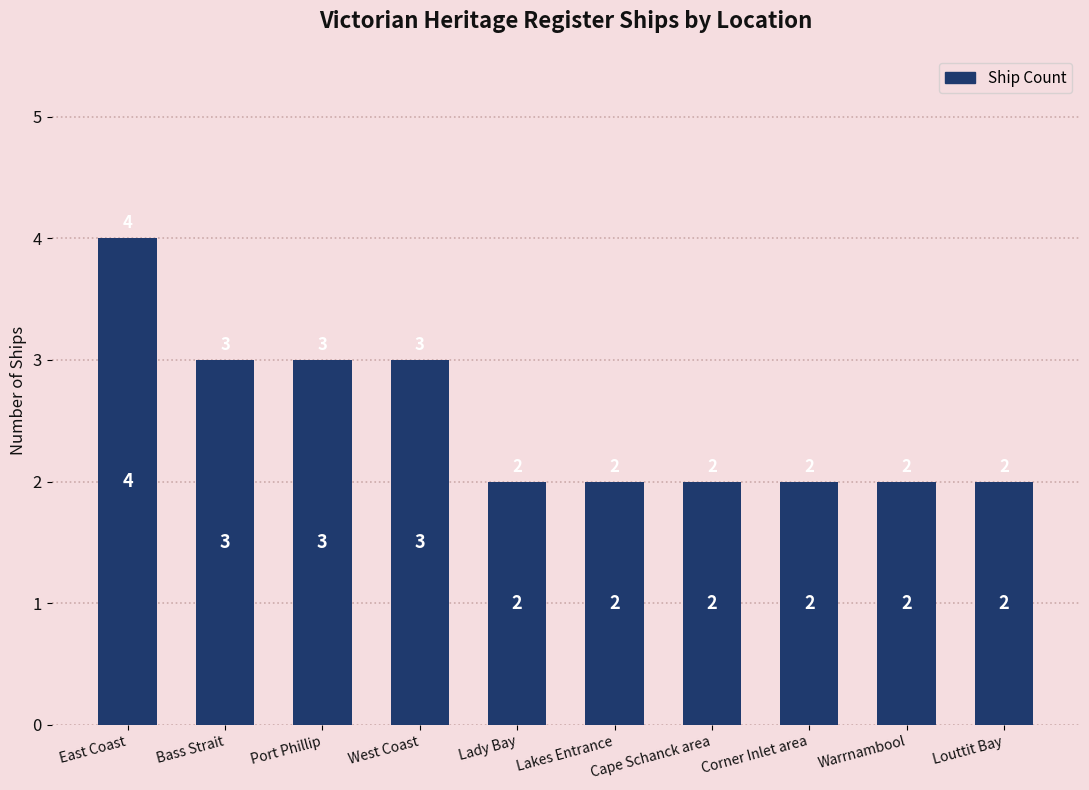

Count the values in the range 2 to 3.

9